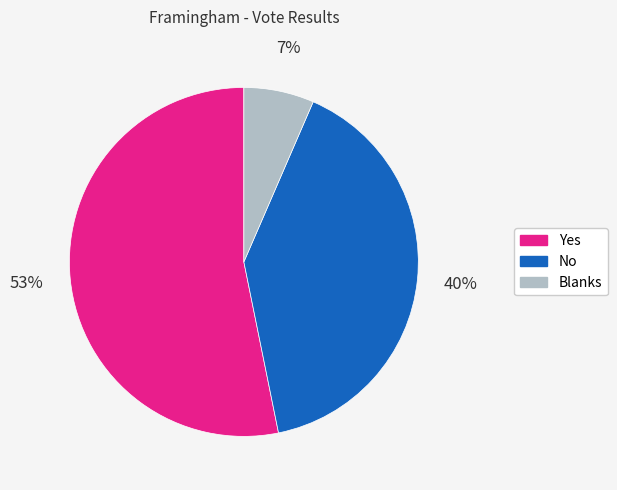

Which category has the smallest portion of the pie?

Blanks